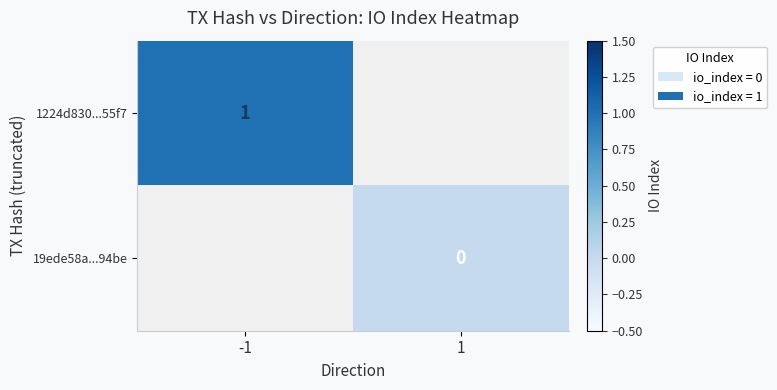

True or false: 1224d830...55f7 has a value of 1.0 at -1.

True